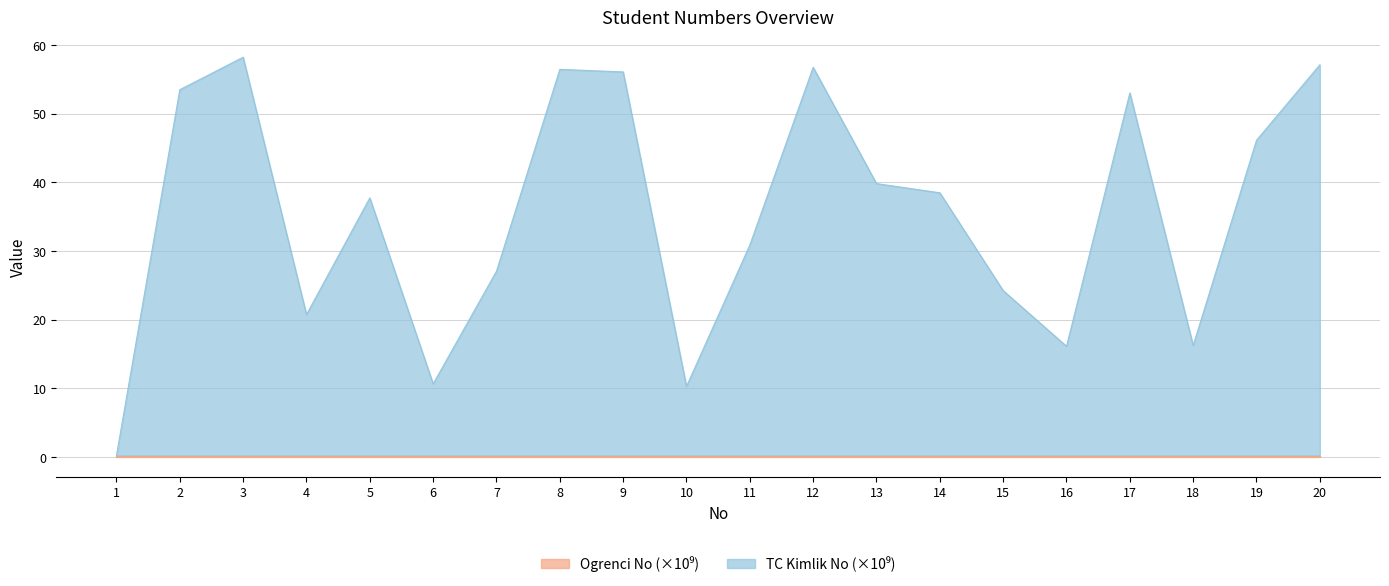

Which series has the widest spread of values?

TC Kimlik (scaled)